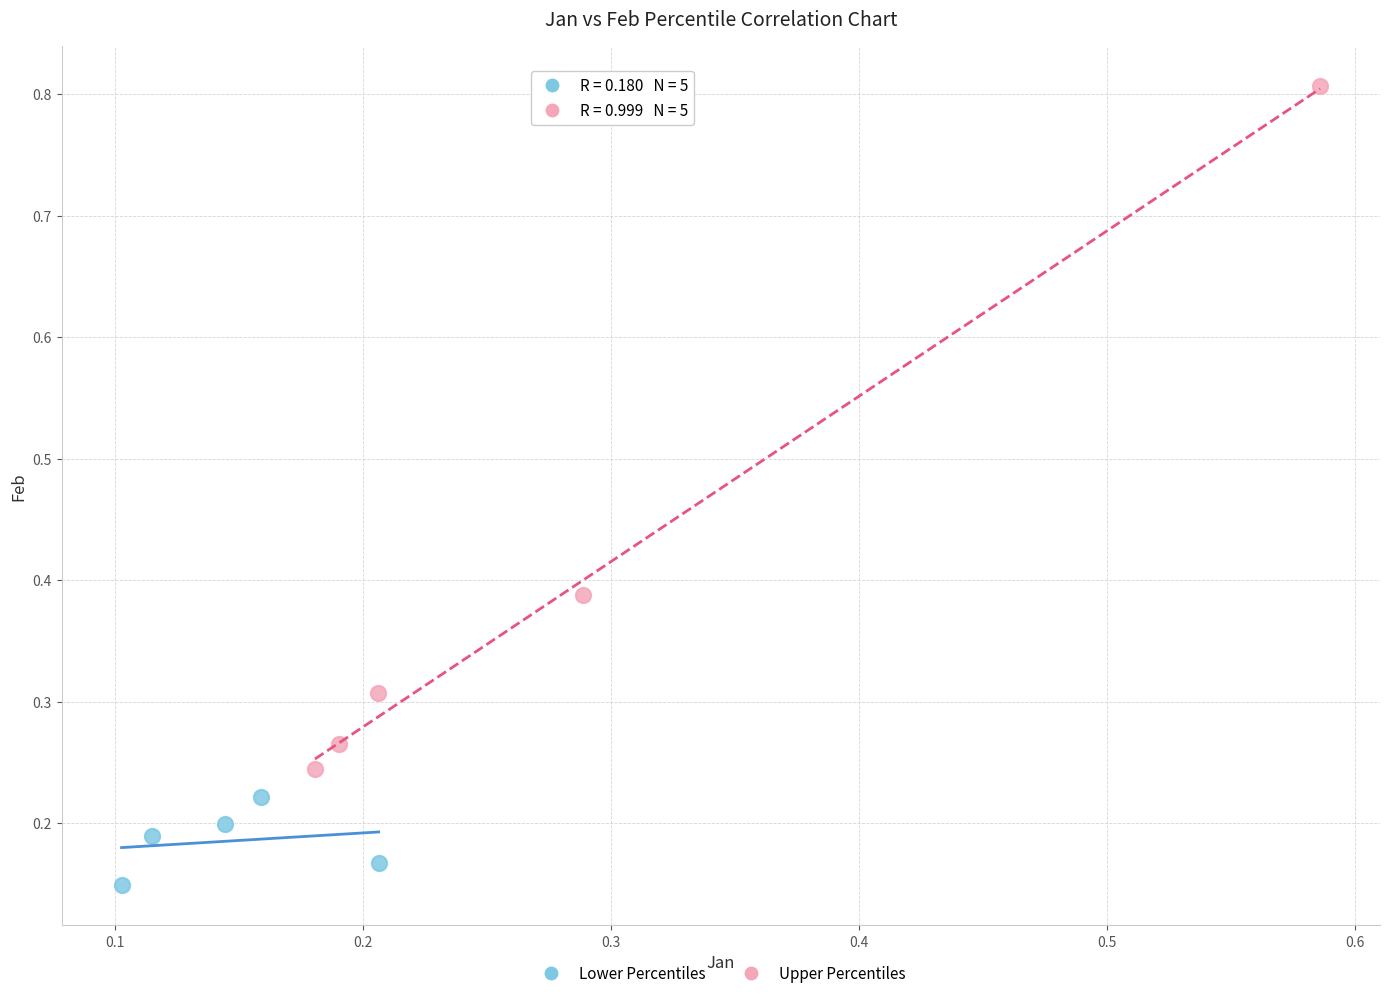

Which series contains the lowest Y value?

Lower Percentiles